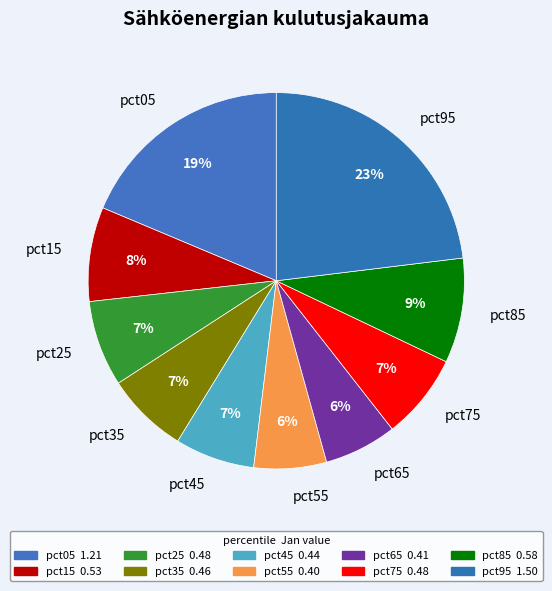

To the nearest percent, what is the difference between the pct65 and pct35 slice percentages?

1%